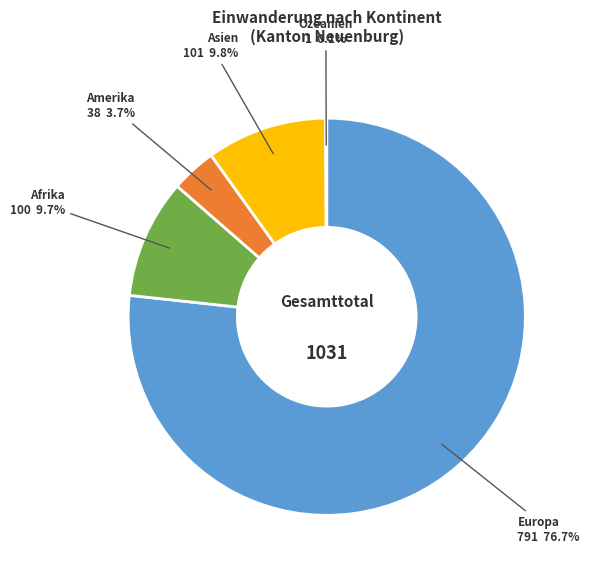

Does Europa represent more than half of the total?

Yes